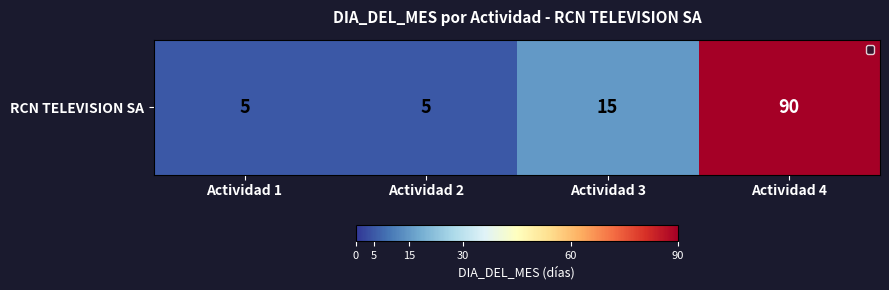

At which label is the value closest to 47?

Actividad 3